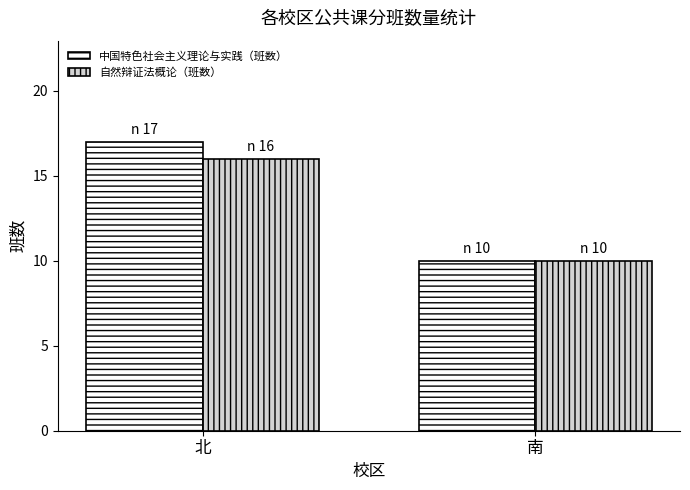

At which category is the sum across all series the highest?

北